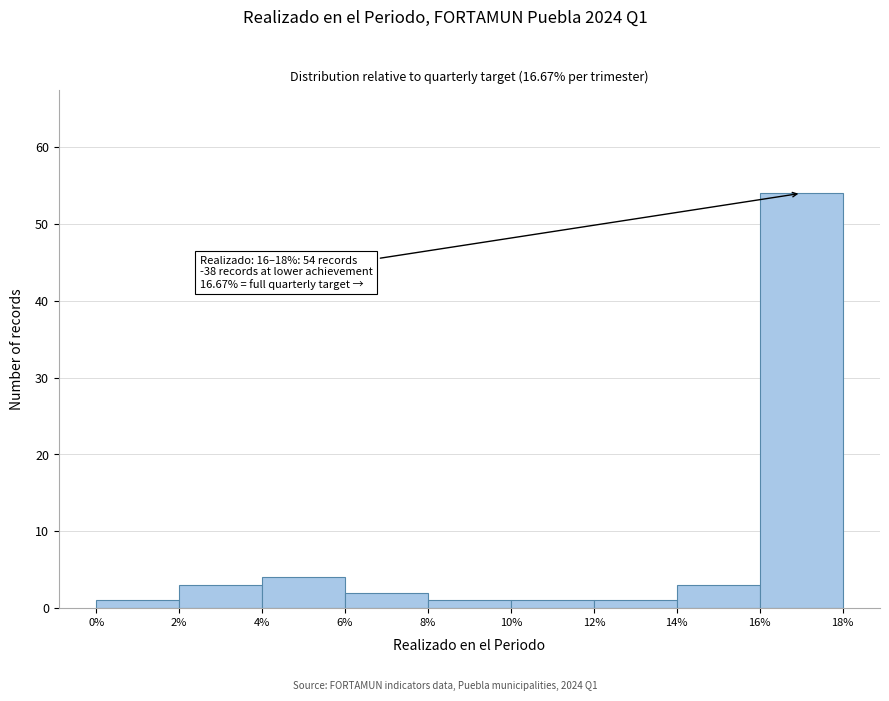

Which range on the x-axis has the tallest bar?

16% to 18%